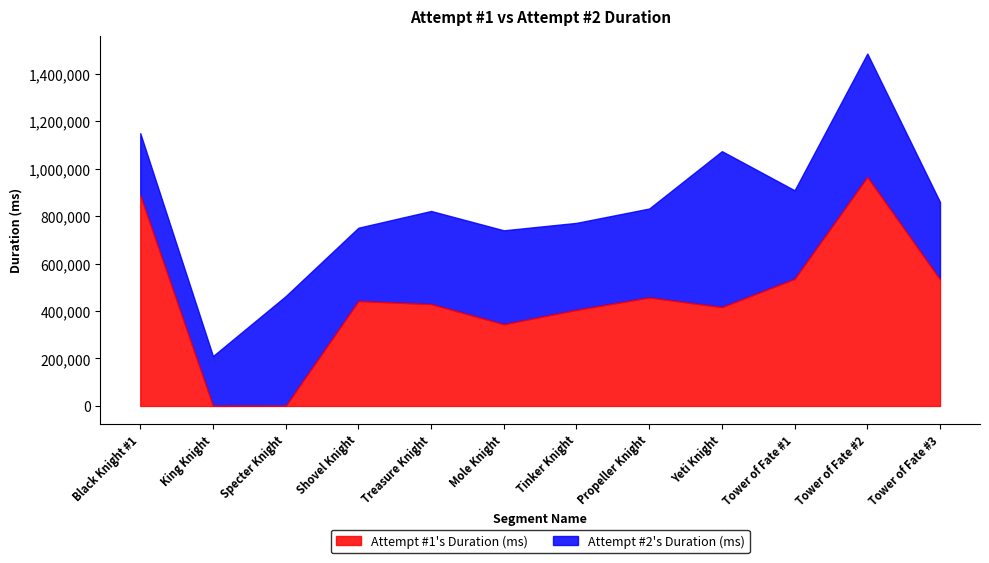

What position from the right is Treasure Knight?

8